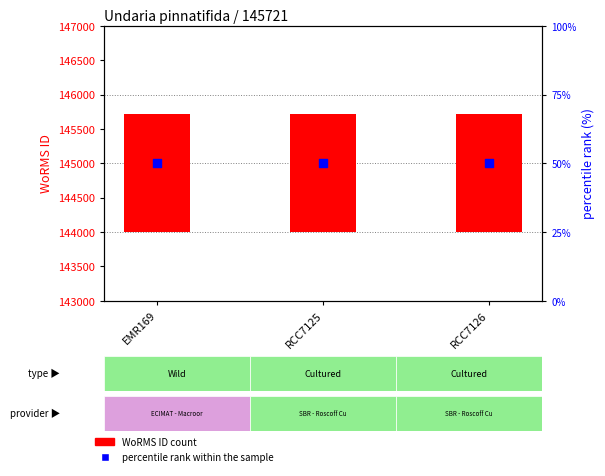

Which series has the largest total across all categories?

WoRMS ID count